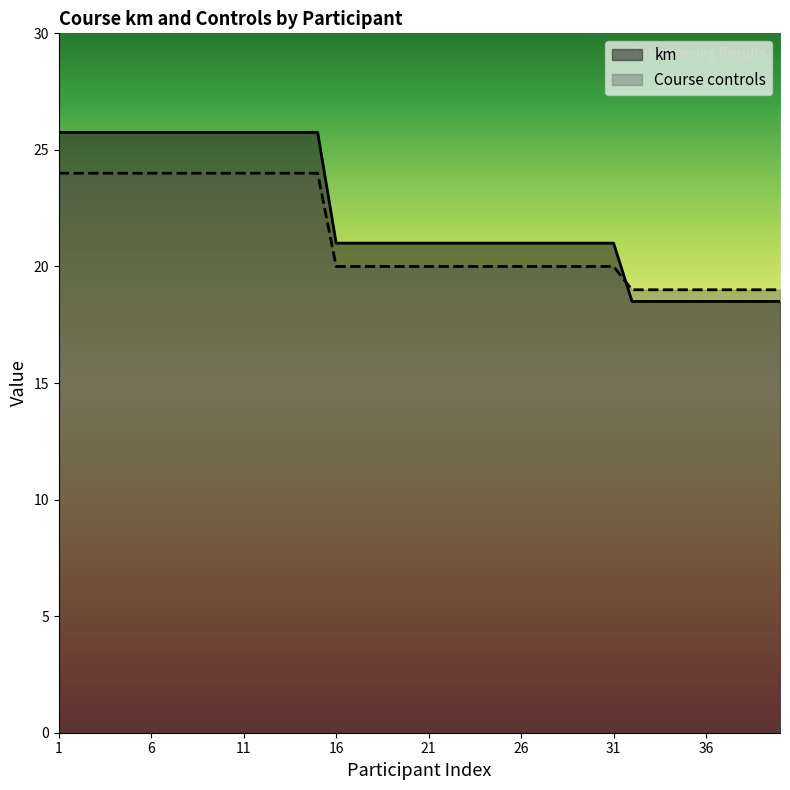

Which category has the highest value across all series?

1